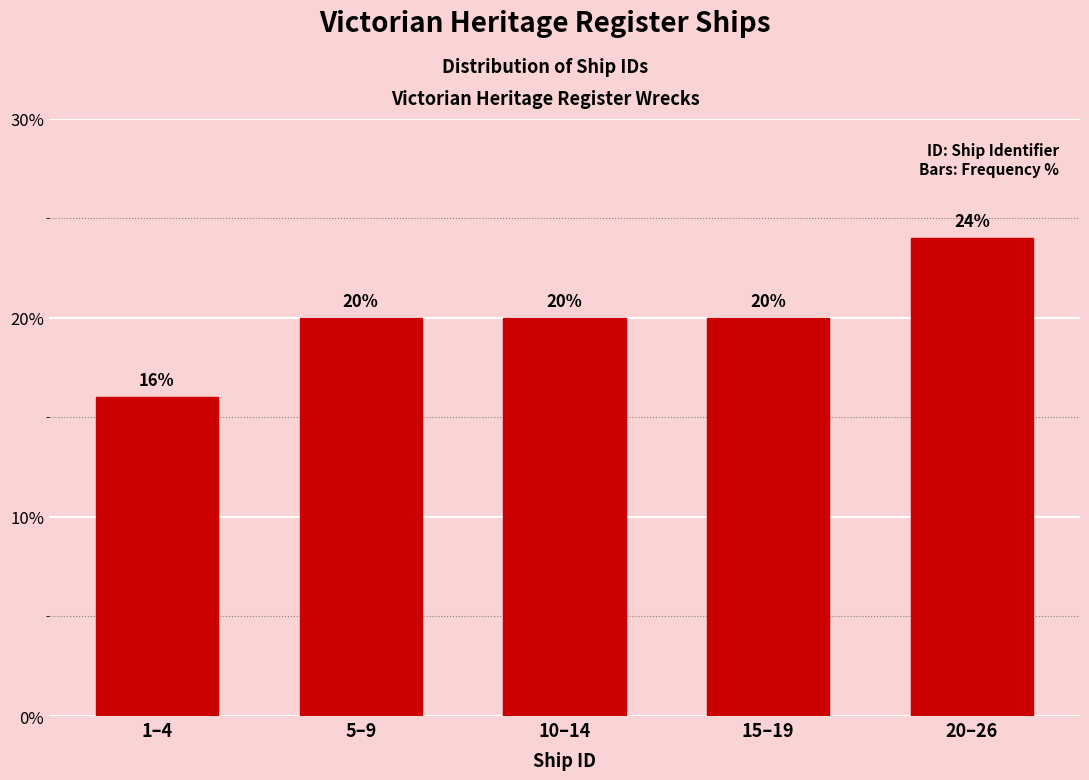

Reading left to right, list all the values displayed in this chart.

1–4=16	5–9=20	10–14=20	15–19=20	20–26=24